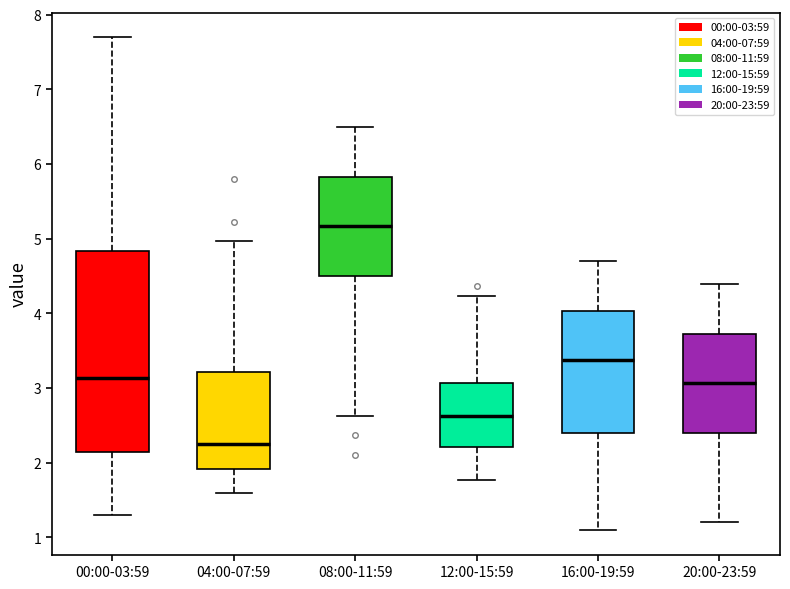

Which box has the highest median line?

08:00-11:59